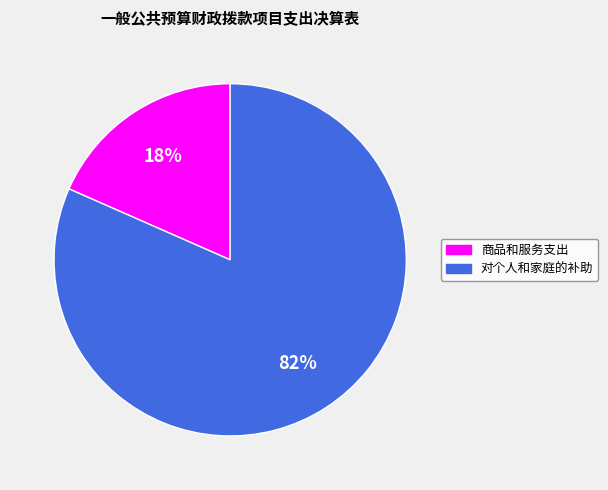

Rank the categories by value from lowest to highest.

商品和服务支出, 对个人和家庭的补助